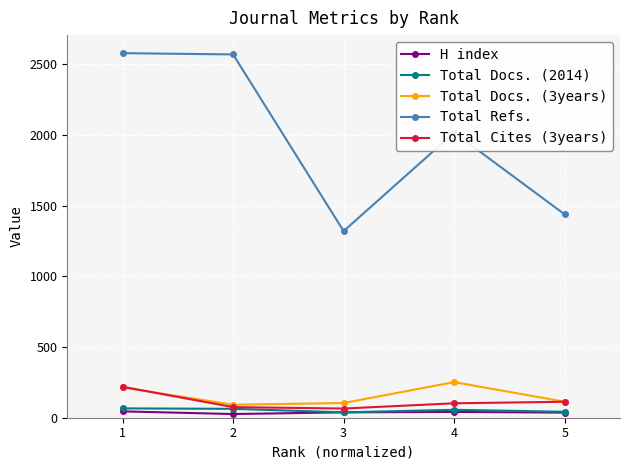

The value of Total Docs. (3years) at 1 is 375. True or false?

False